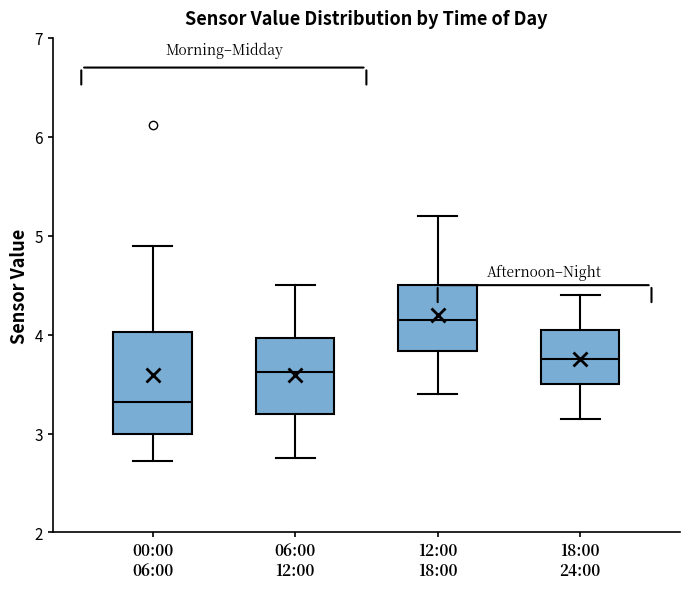

Which box is the tallest, from its lower edge to its upper edge?

00:00 06:00